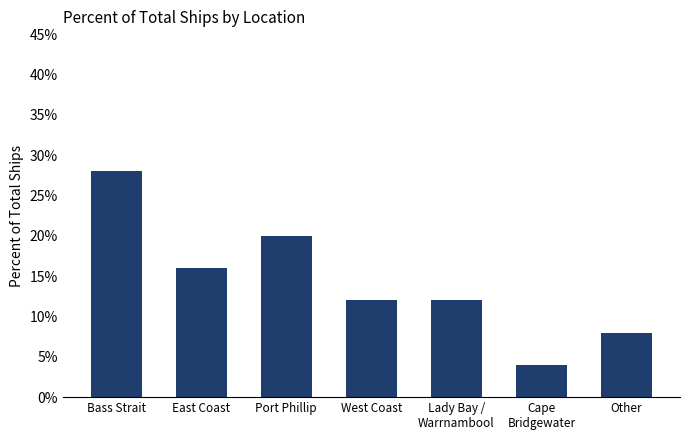

What is the label of the 4th bar from the left?

West Coast